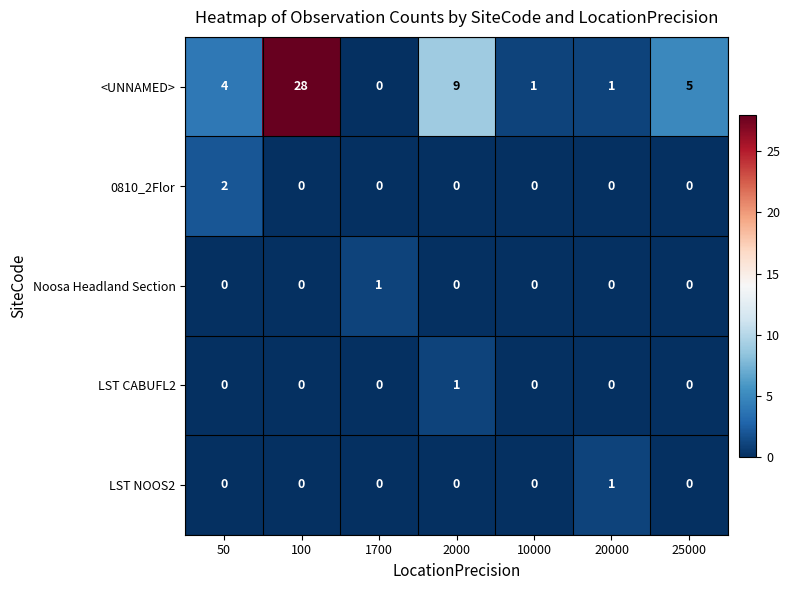

What is the sum of the <UNNAMED> values at 10000 and 100?

29